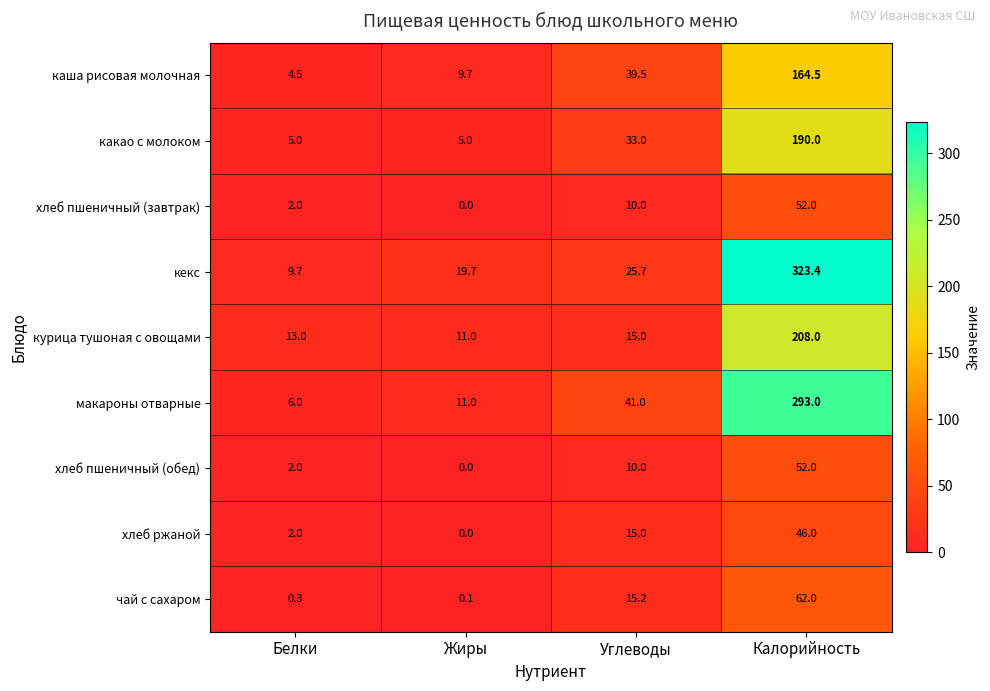

The хлеб пшеничный (завтрак) series shows 10.0 at Углеводы. True or false?

True